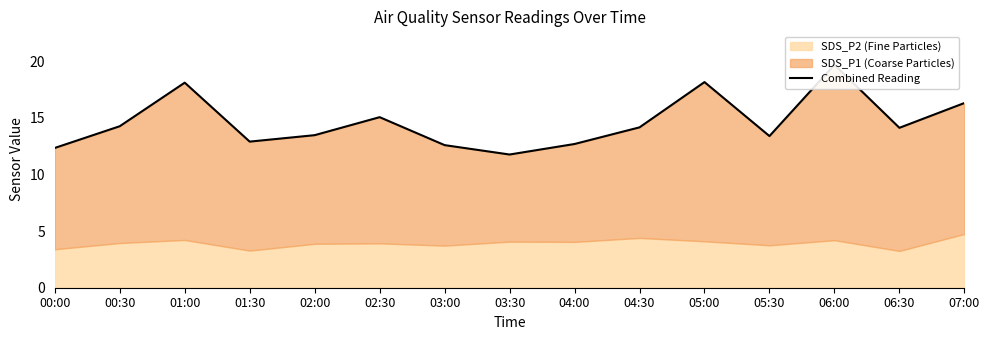

Approximately how many times larger is the value at 01:30 compared to 03:00?

1.0